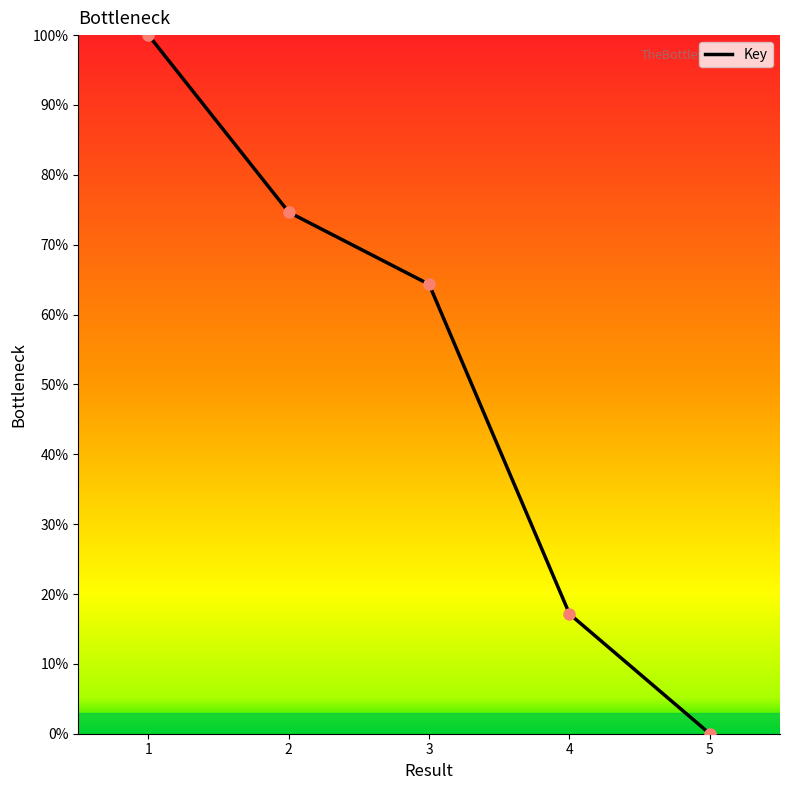

Reading right to left, what are all the values shown in this chart?

5=0.0	4=17.1	3=64.3	2=74.6	1=100.0